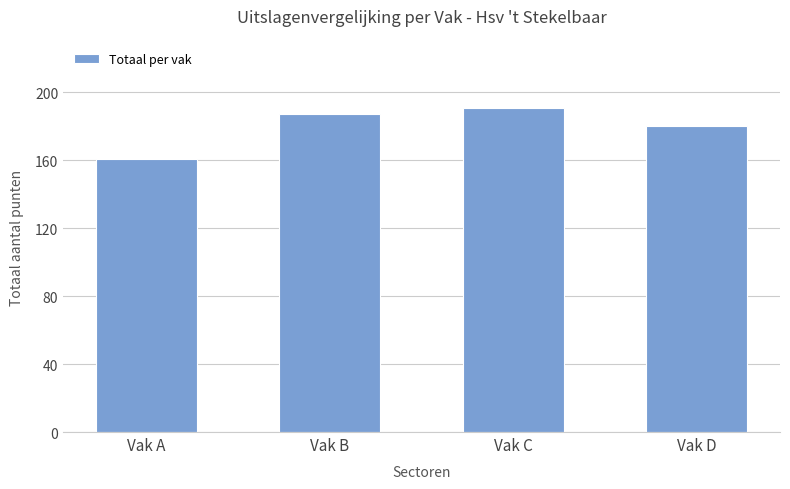

What is the change in value from Vak B to Vak D?

-7